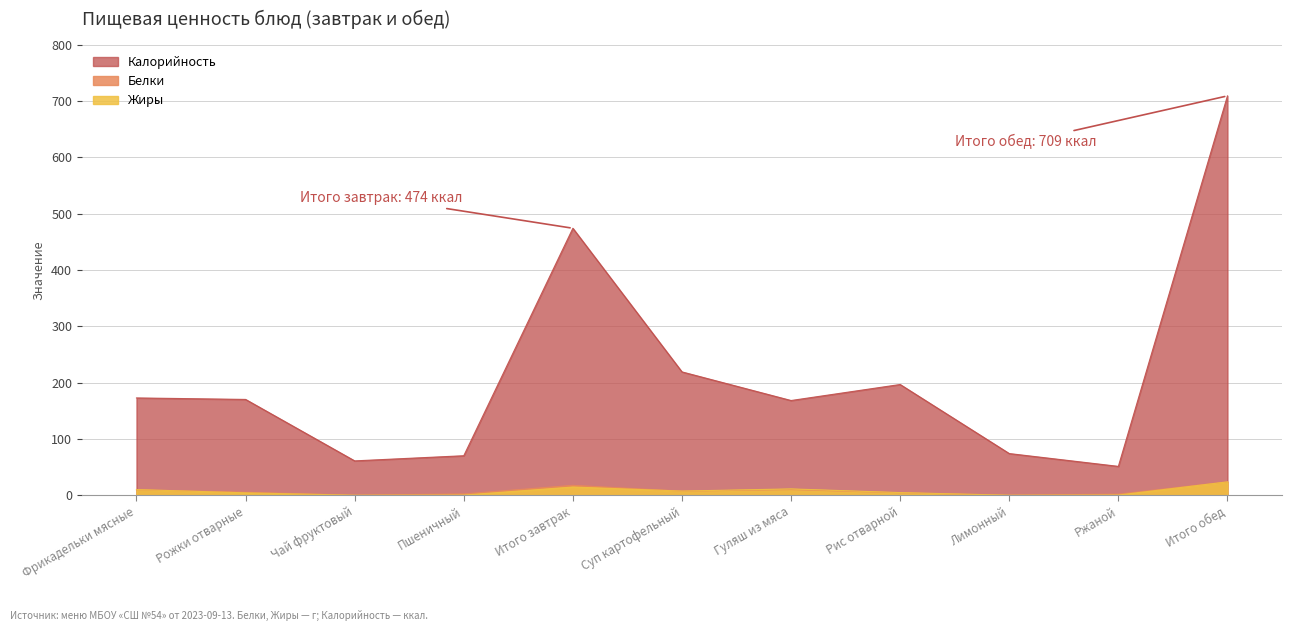

At which label does Калорийность reach its minimum?

Ржаной